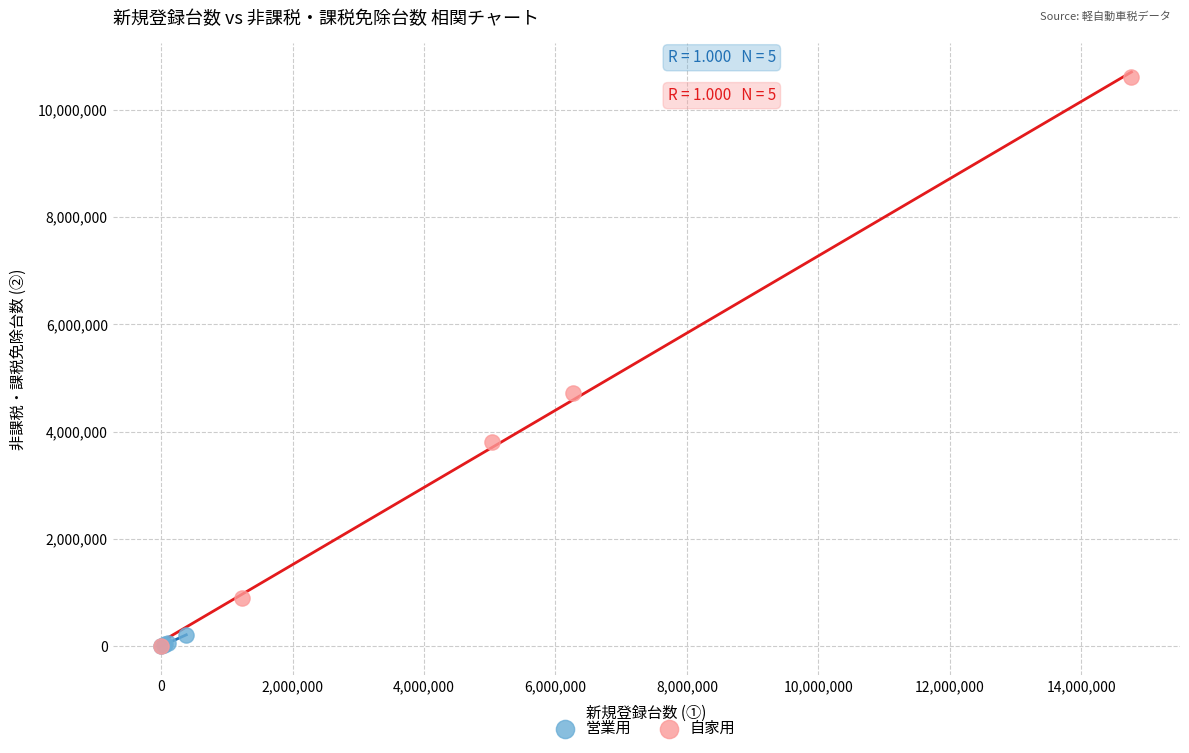

Which series reaches the maximum Y coordinate?

自家用